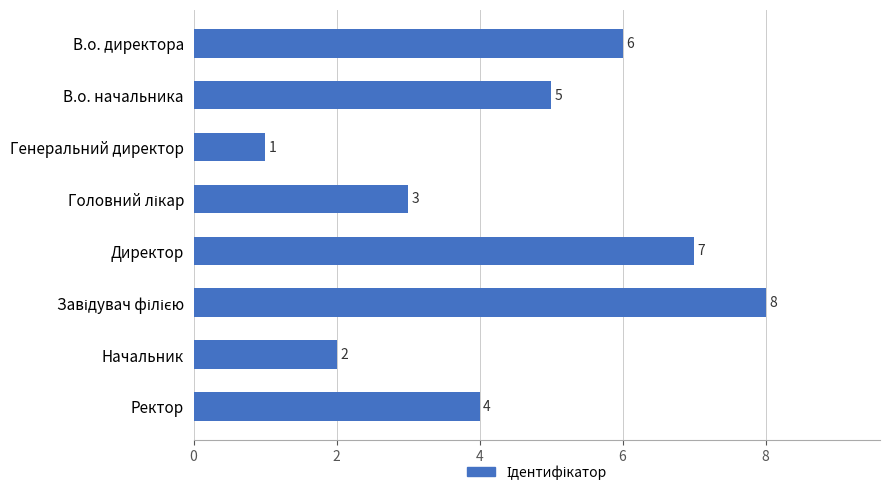

Does the chart contain stacked bars?

No